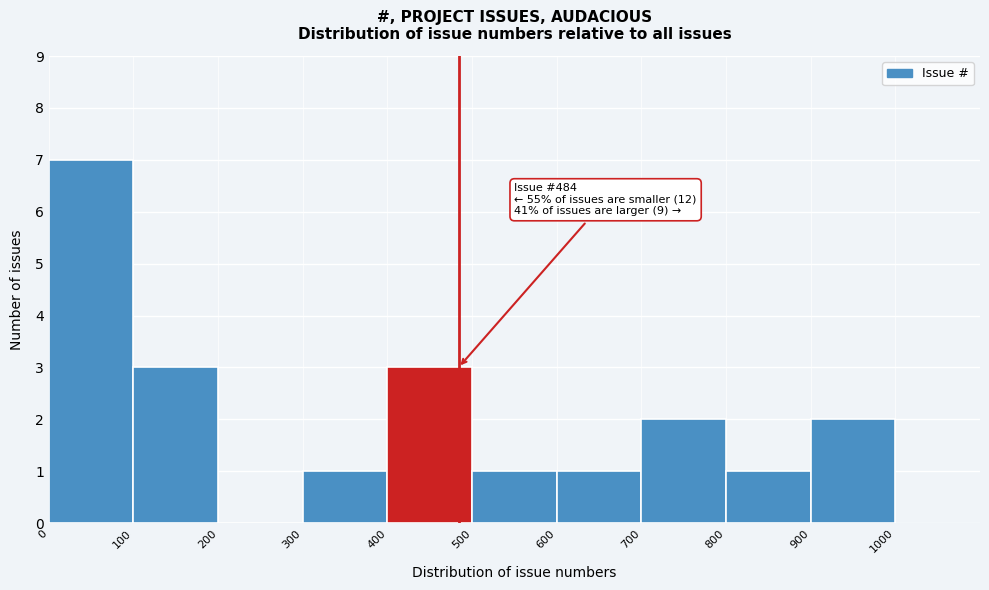

Over which range of the x-axis is the bar tallest?

0 to 100